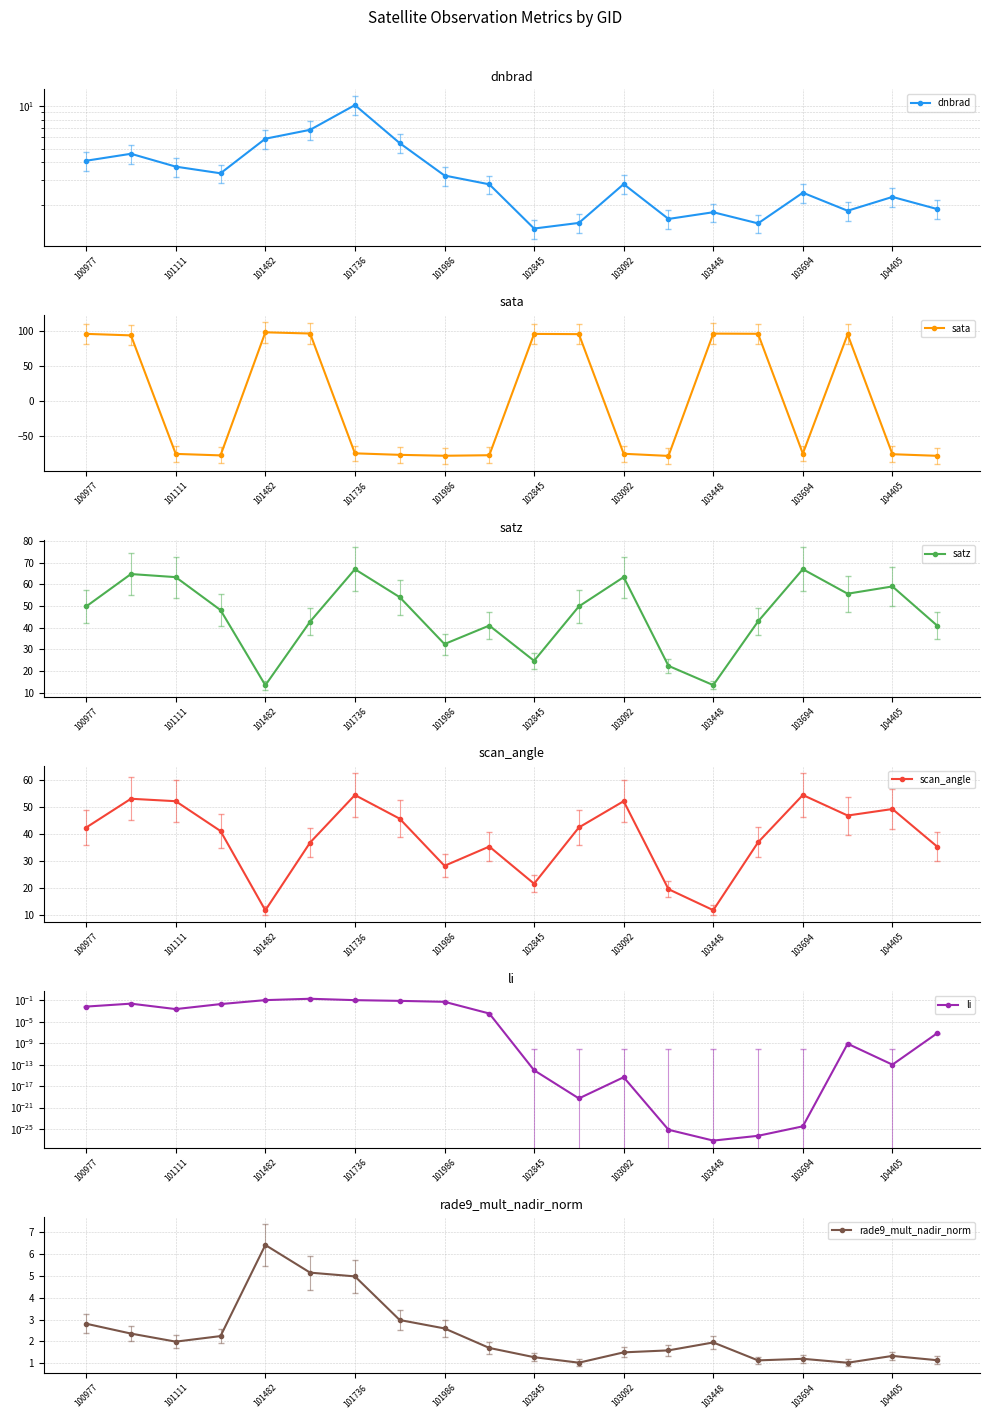

What is the sum of all dnbrad values?

69.1